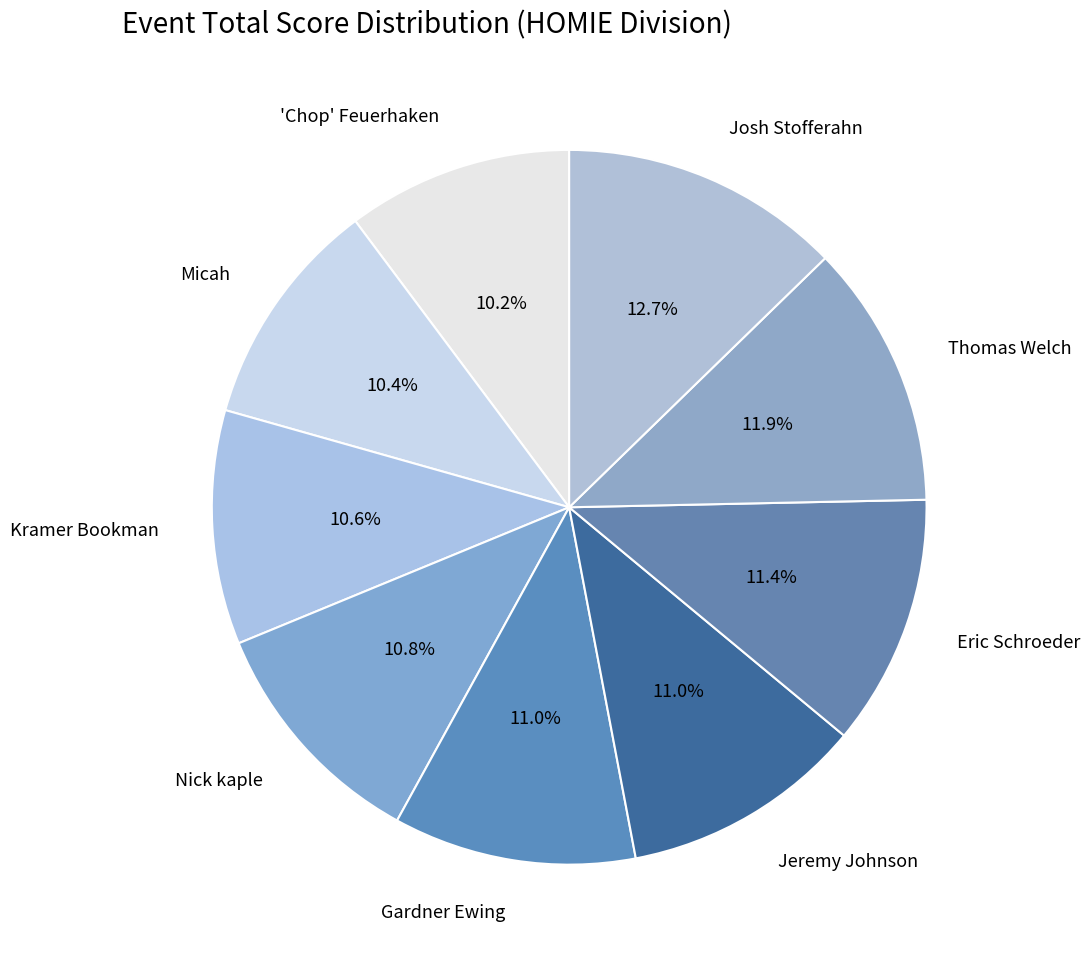

Count the number of slices in the pie.

9